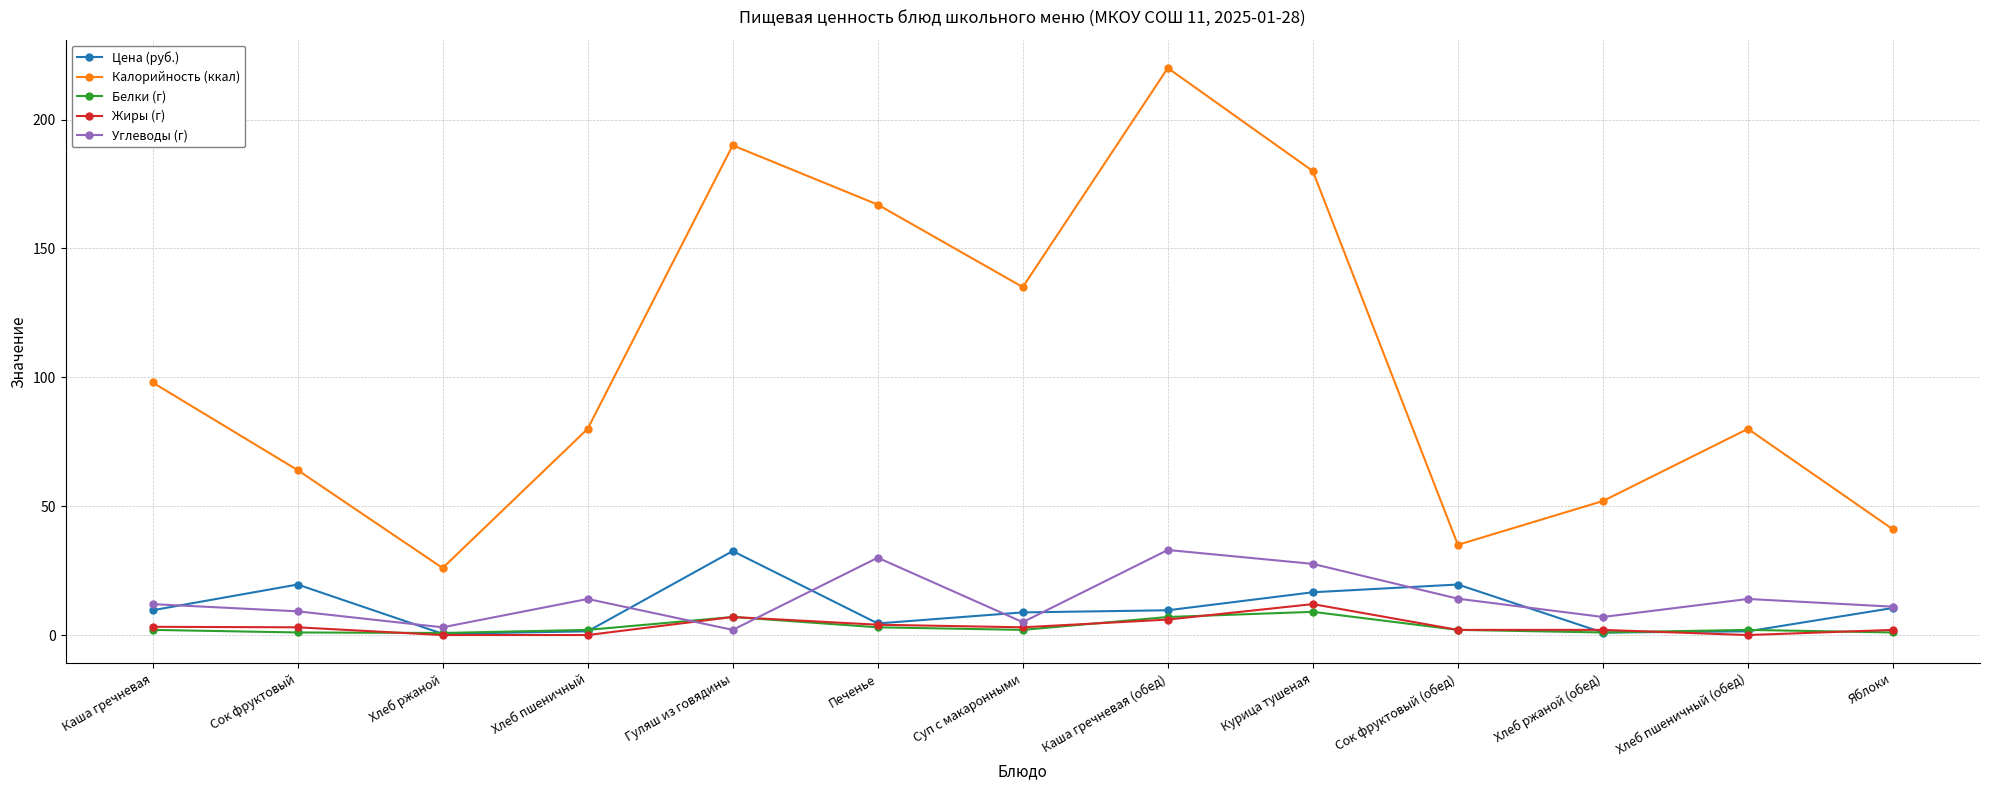

Between which two adjacent categories do Жиры (г) and Углеводы (г) first intersect?

Хлеб пшеничный and Гуляш из говядины